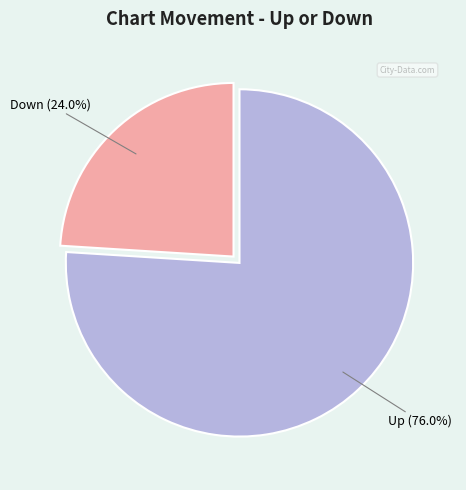

To the nearest percent, what is the difference between the largest and smallest slice percentages?

52%